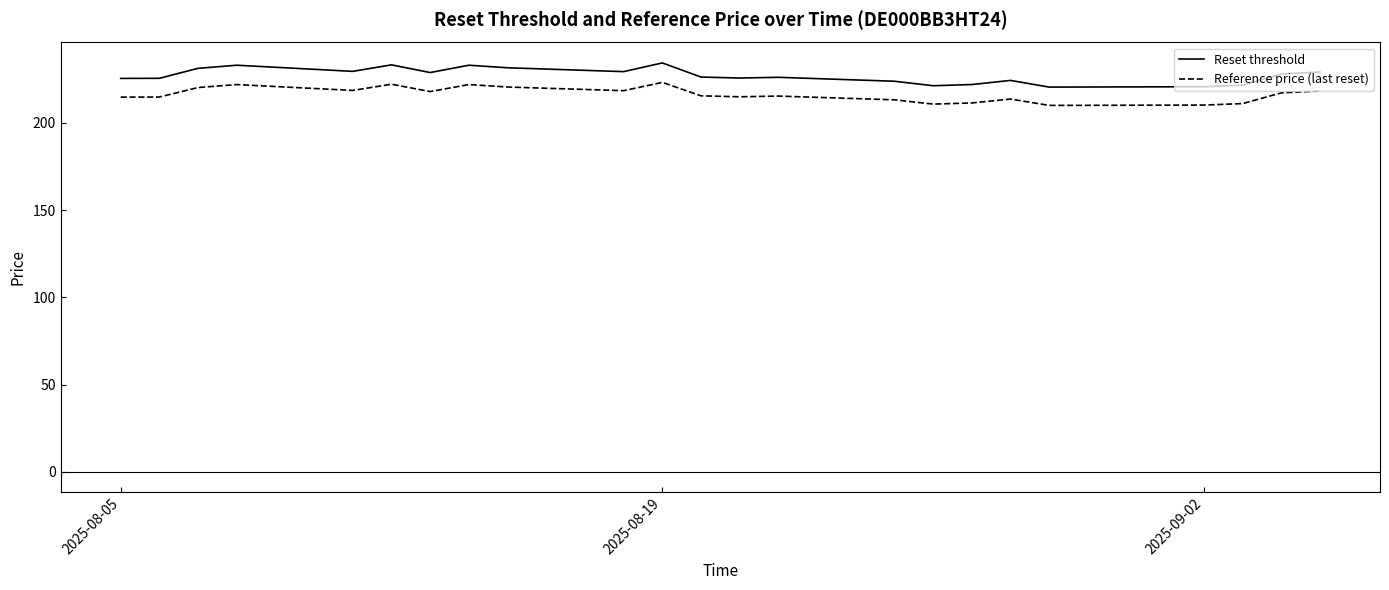

True or false: Reset threshold and Reference price (last reset) intersect in this chart.

False